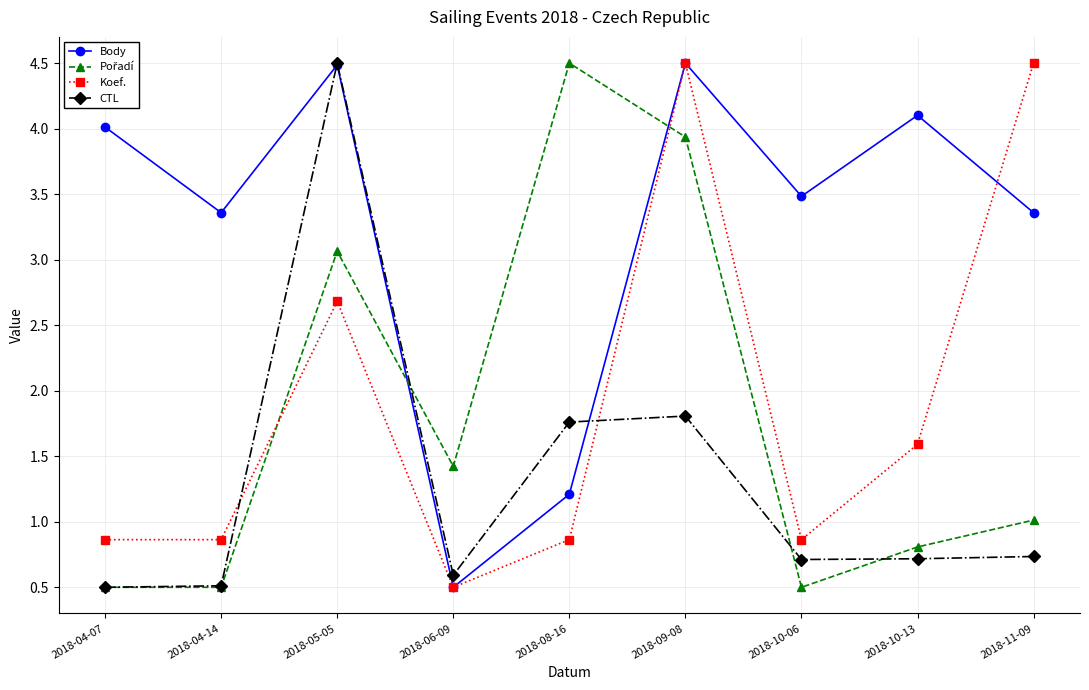

What is the difference between the highest and lowest values at 2018-04-07?

3.5